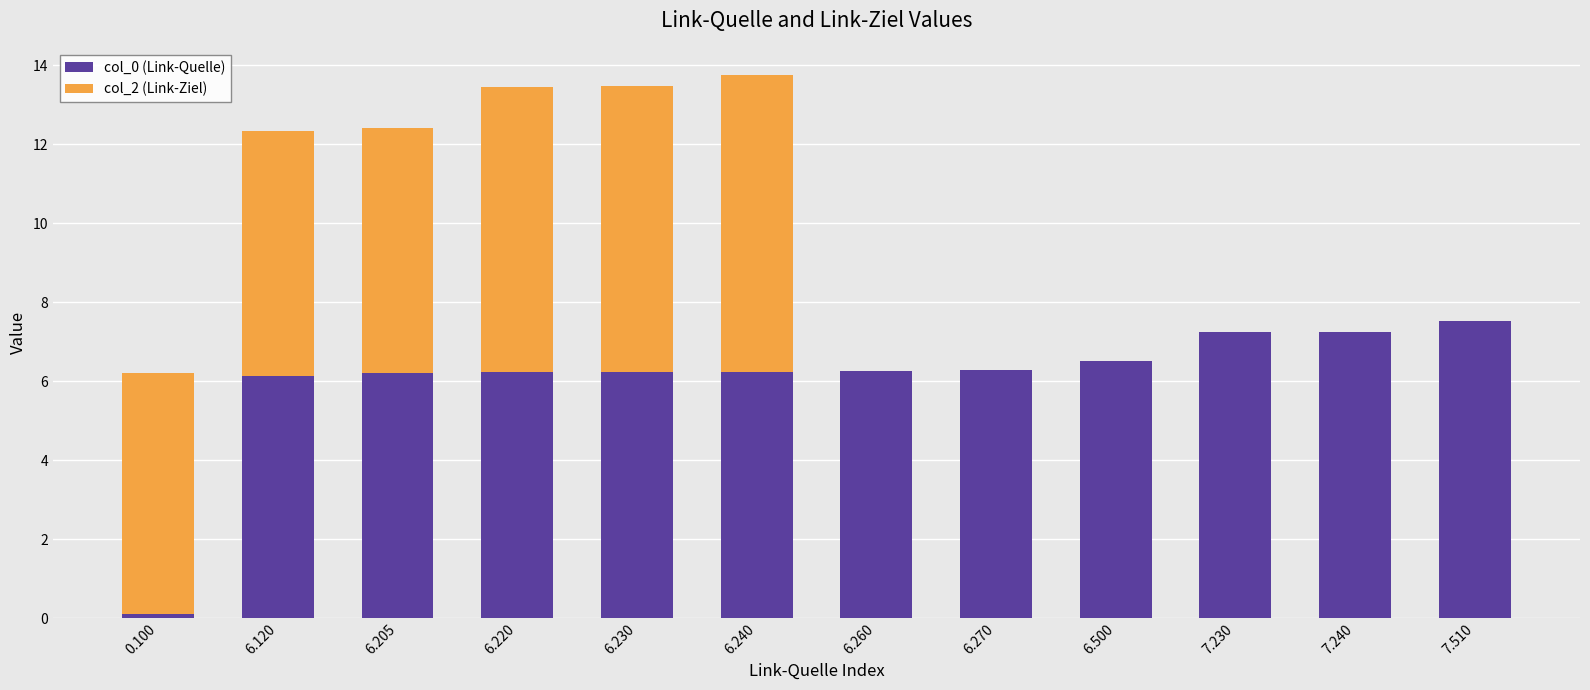

What is the total value across all series at 6.205?

12.4